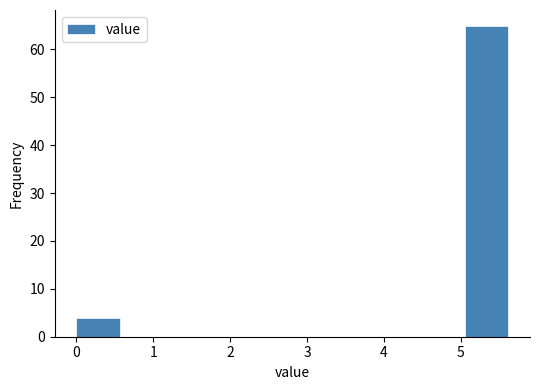

Reading left to right, transcribe this chart: for each bar, give the range it covers on the x-axis and its height. Neither the bar edges nor the heights are printed on the chart, so give them approximately, as read against the axes.

0.0 to 0.6: 4
0.6 to 1.1: 0
1.1 to 1.7: 0
1.7 to 2.2: 0
2.2 to 2.8: 0
2.8 to 3.4: 0
3.4 to 3.9: 0
3.9 to 4.5: 0
4.5 to 5.1: 0
5.1 to 5.6: 65